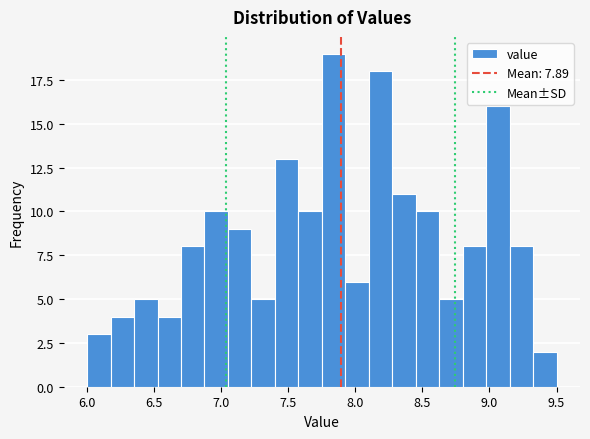

Around what value on the x-axis is the tallest bar? Give the approximate position of its centre, as read against the axis.

7.85